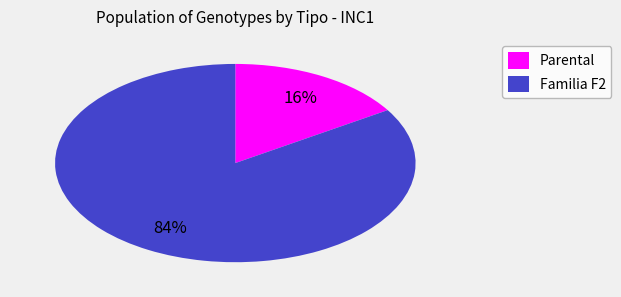

Is the sum of Parental and Familia F2 greater than half?

Yes